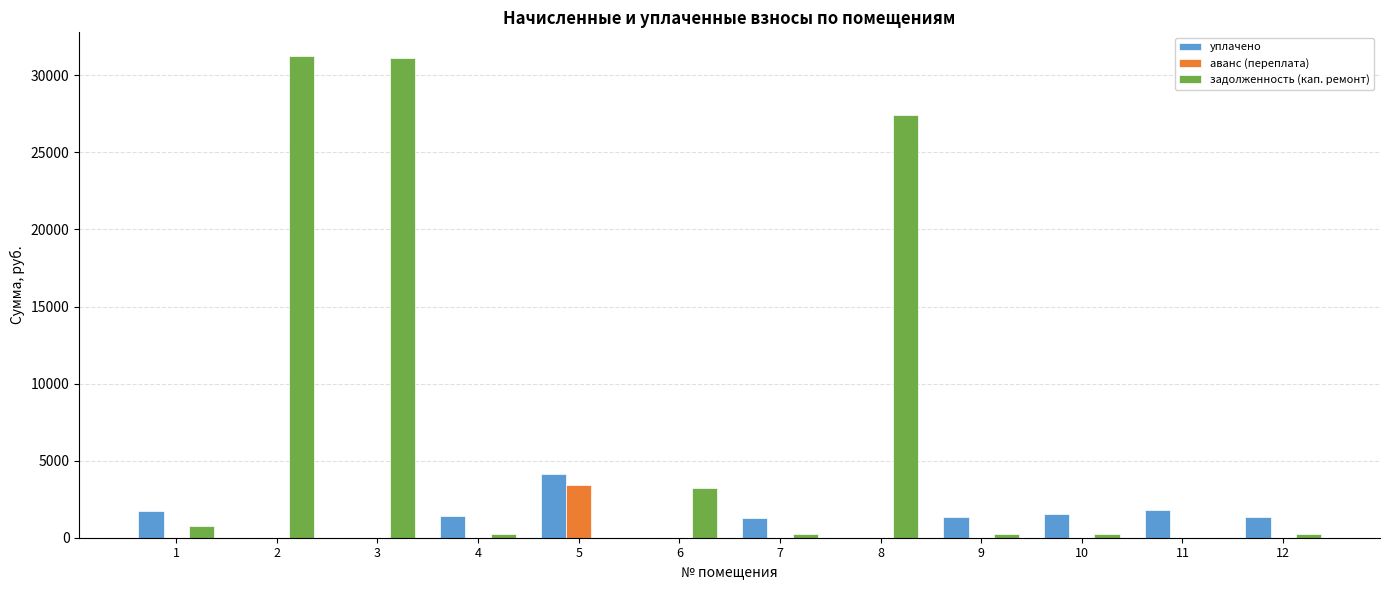

Which series changed the most between 2 and 10?

задолженность (кап. ремонт)